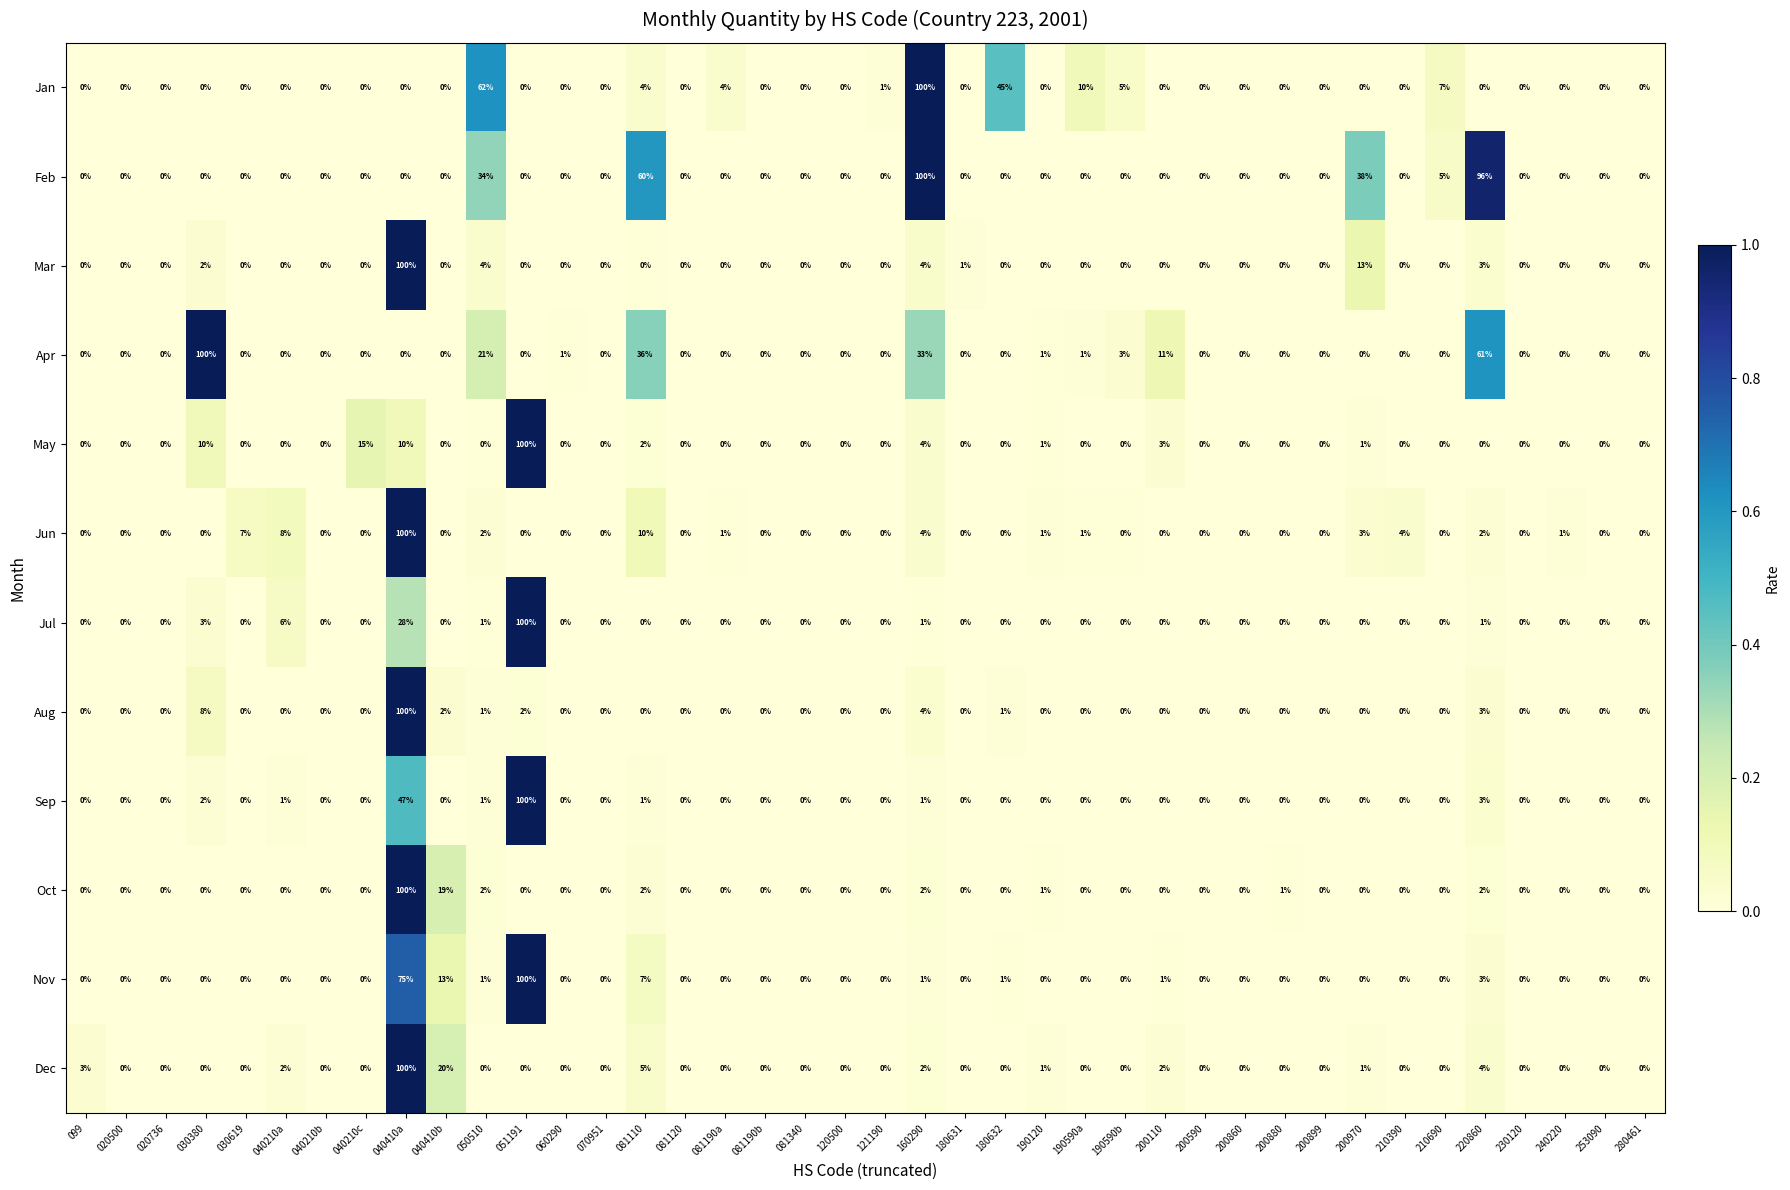

Which category has the highest value in the Jun series?

040410a